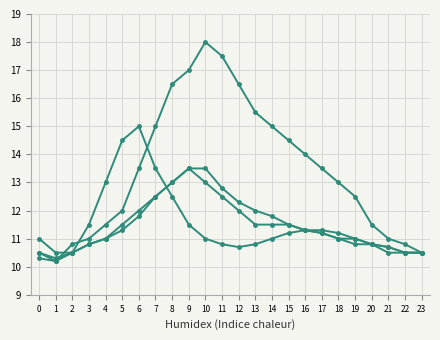

How many distinct data groups are displayed?

4